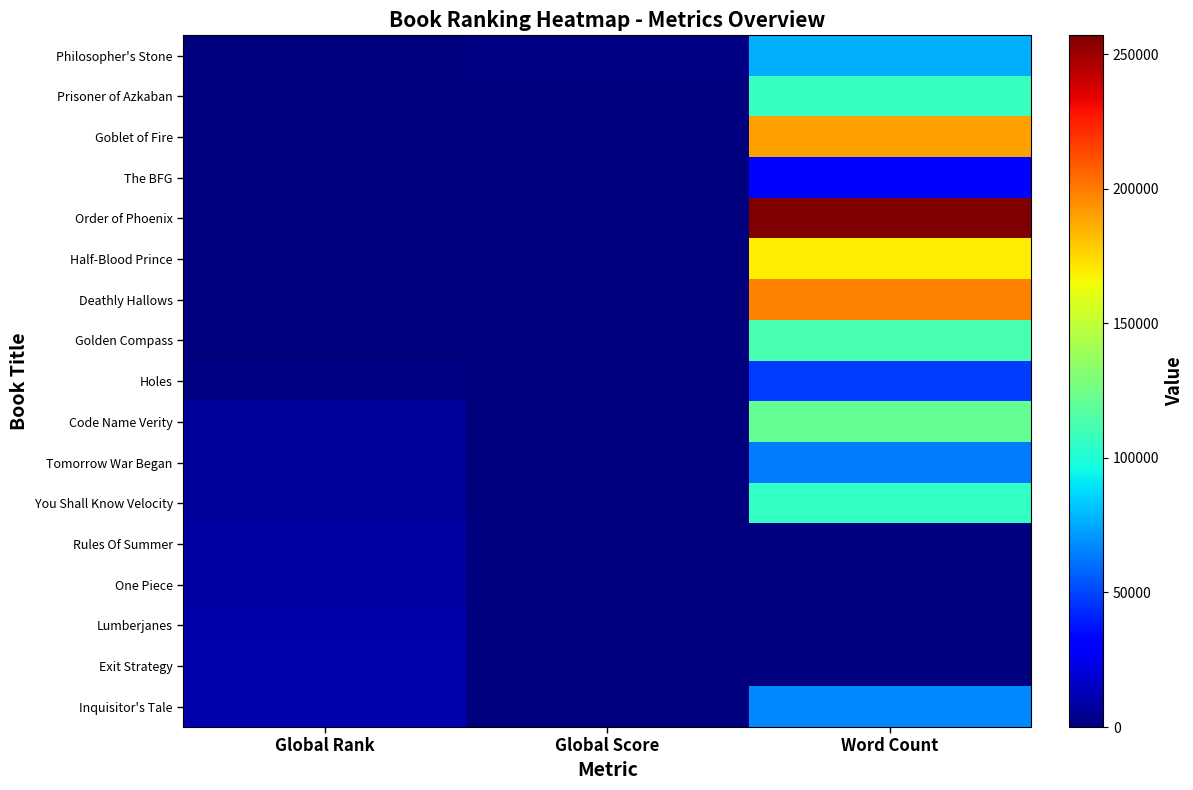

Reading left to right, what are all the values shown in this chart?

Philosopher's Stone: Global Rank=134	Global Score=1841	Word Count=76944
Prisoner of Azkaban: Global Rank=448	Global Score=766	Word Count=107253
Goblet of Fire: Global Rank=494	Global Score=707	Word Count=190637
The BFG: Global Rank=616	Global Score=588	Word Count=30555
Order of Phoenix: Global Rank=694	Global Score=528	Word Count=257045
Half-Blood Prince: Global Rank=738	Global Score=504	Word Count=168923
Deathly Hallows: Global Rank=879	Global Score=423	Word Count=198227
Golden Compass: Global Rank=926	Global Score=403	Word Count=112000
Holes: Global Rank=1427	Global Score=263	Word Count=47290
Code Name Verity: Global Rank=6280	Global Score=61	Word Count=121000
Tomorrow War Began: Global Rank=6309	Global Score=60	Word Count=64000
You Shall Know Velocity: Global Rank=6858	Global Score=50	Word Count=106000
Rules Of Summer: Global Rank=8231	Global Score=39	Word Count=0
One Piece: Global Rank=8463	Global Score=36	Word Count=0
Lumberjanes: Global Rank=10036	Global Score=19	Word Count=0
Exit Strategy: Global Rank=10327	Global Score=16	Word Count=176
Inquisitor's Tale: Global Rank=10771	Global Score=6	Word Count=67000